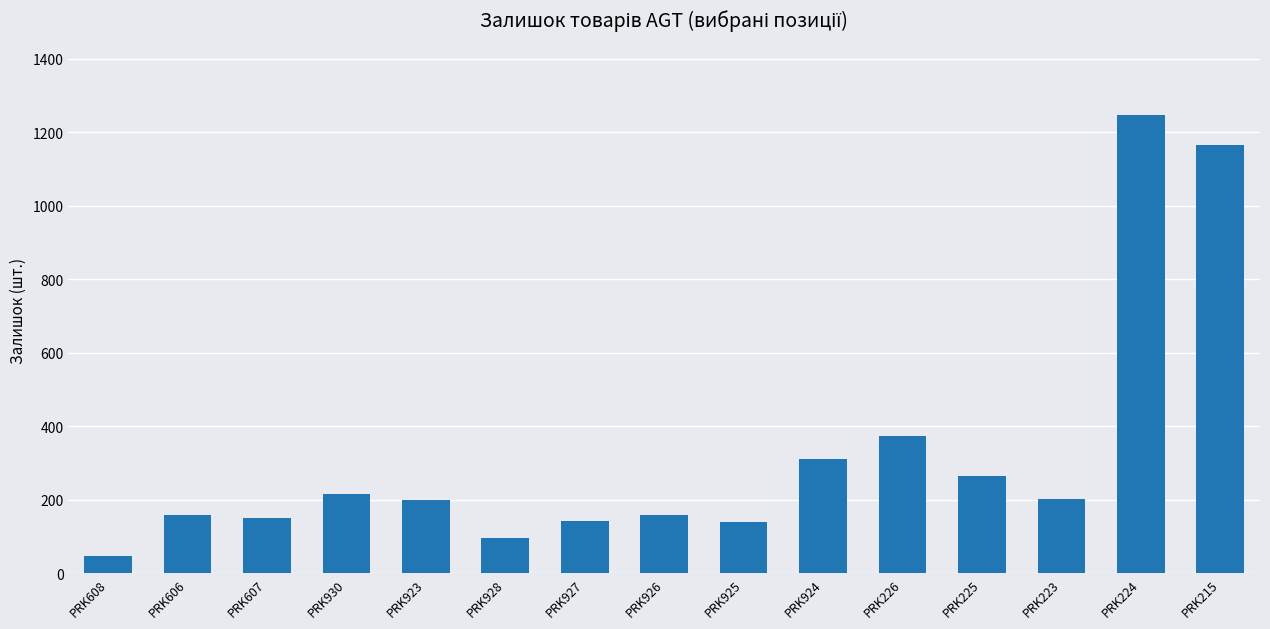

What is the difference between the maximum and second lowest values?

1150